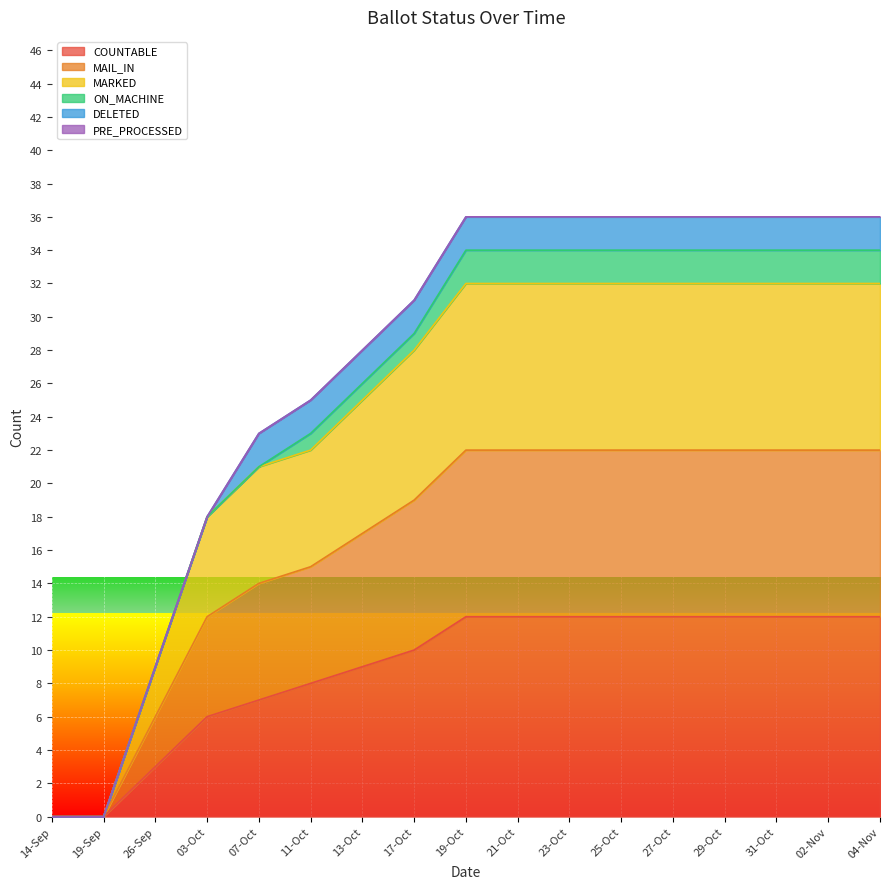

What is the label of the 3rd point from the left?

26-Sep